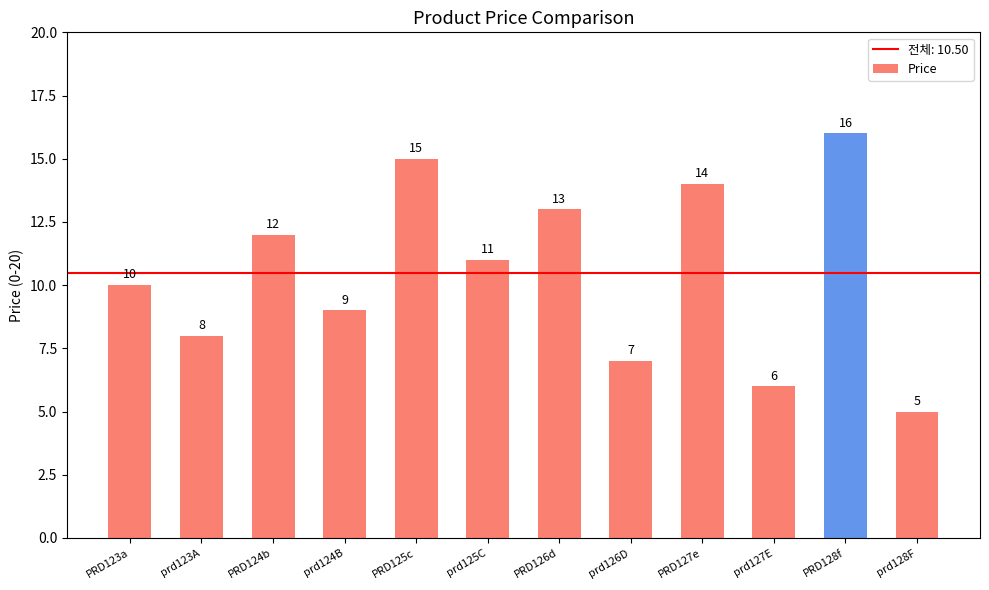

List the labels in order of value, largest first.

PRD128f, PRD125c, PRD127e, PRD126d, PRD124b, prd125C, PRD123a, prd124B, prd123A, prd126D, prd127E, prd128F